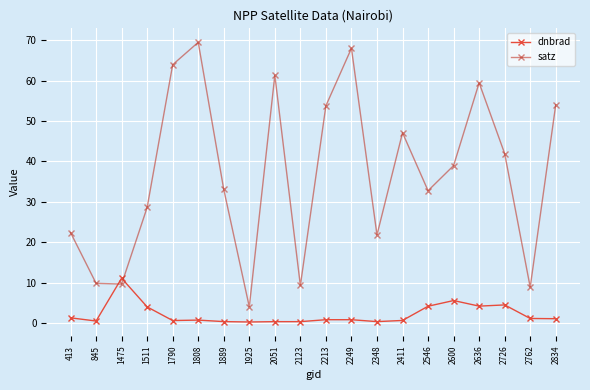

Is it true that dnbrad equals 4.0 at 1511?

True